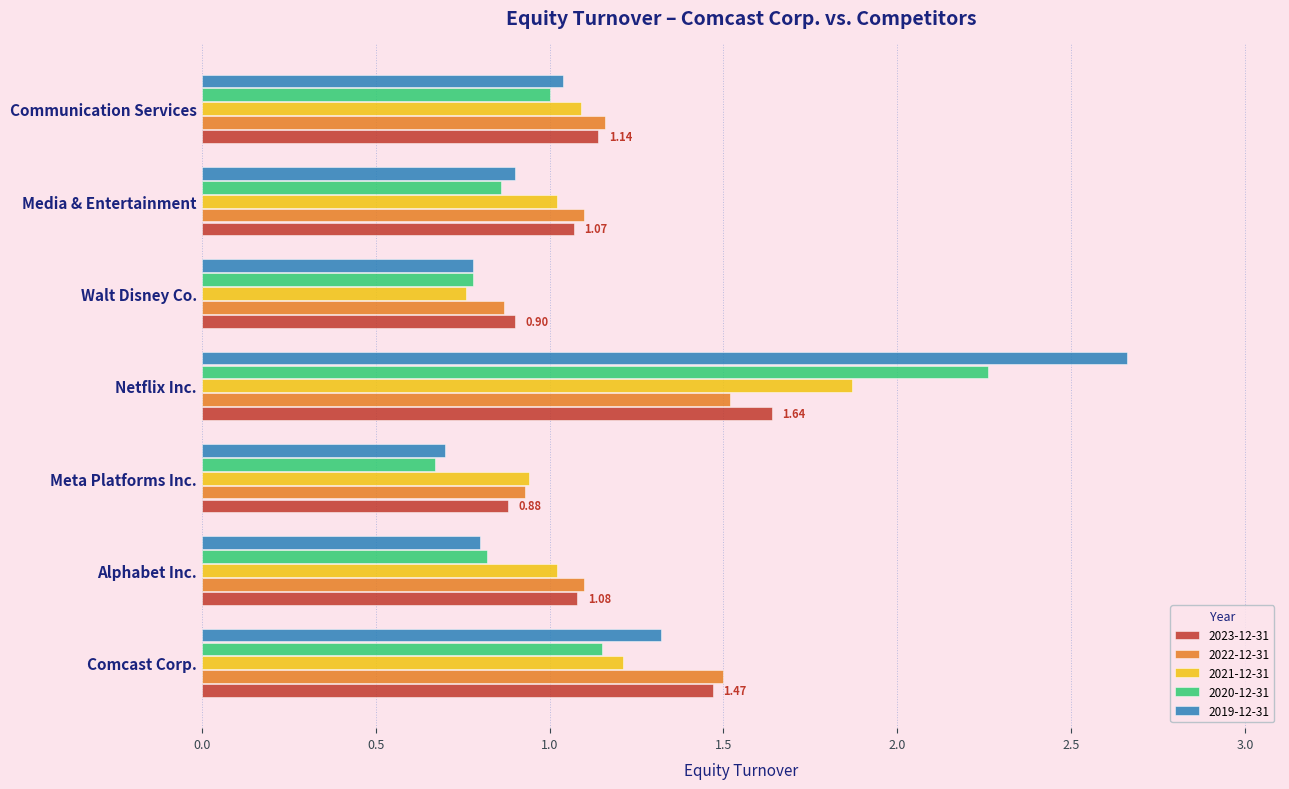

At which category is the sum across all series the highest?

Netflix Inc.